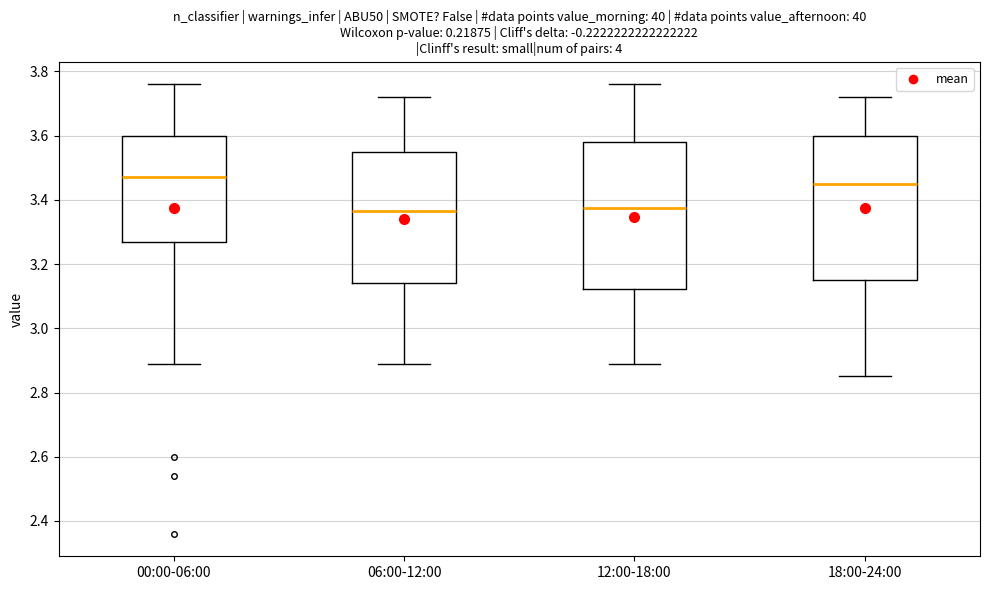

Where does the median line of the box for 12:00-18:00 sit on the y-axis? The values are not printed on the chart, so give them approximately, as read against the axis.

3.38